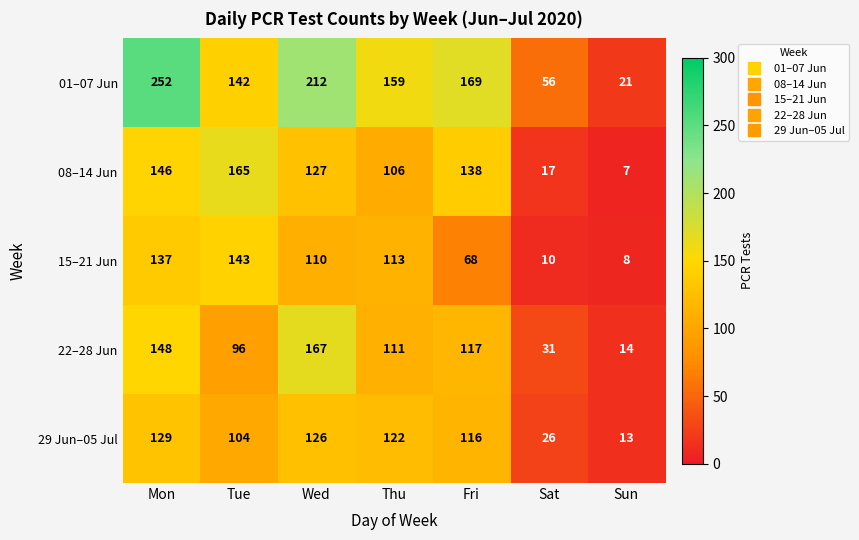

Is the value of 01–07 Jun at Mon greater than the value of 29 Jun–05 Jul at Fri?

Yes